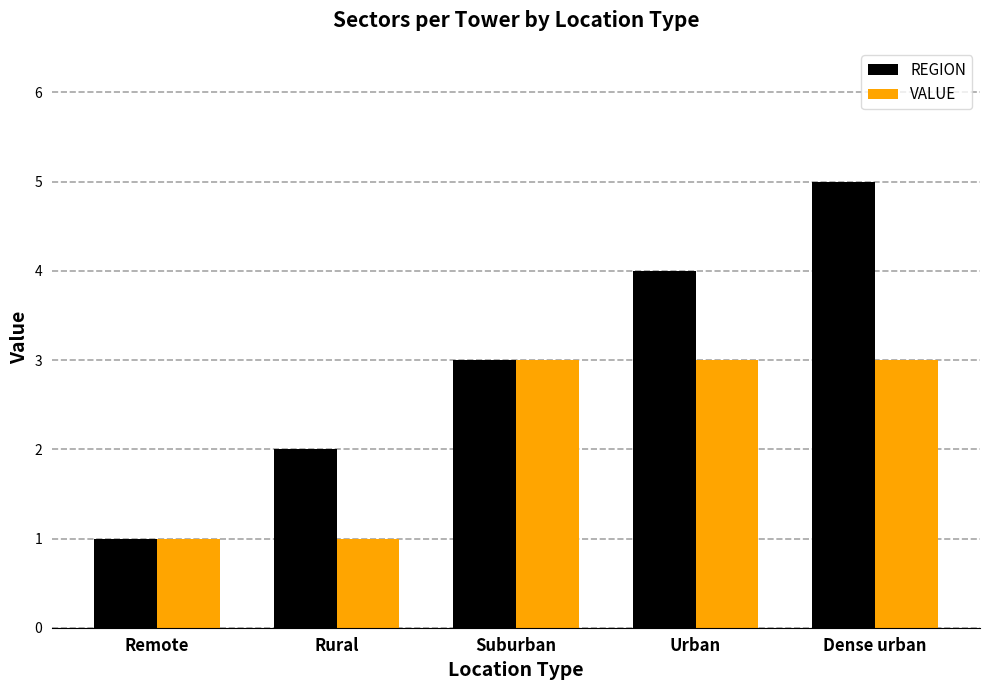

What is the minimum value shown in the chart?

1